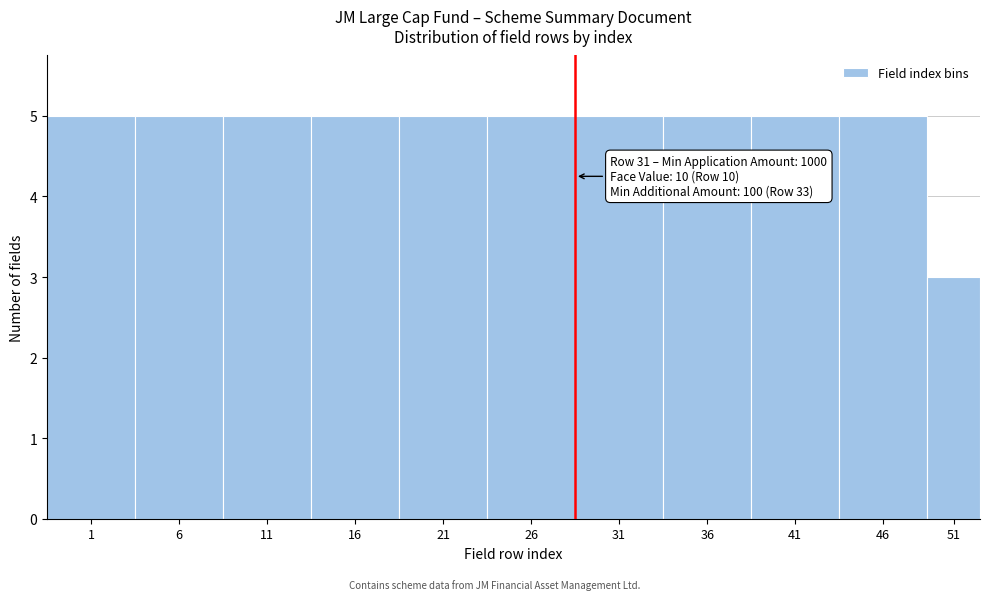

Reading left to right, transcribe all the data shown in this chart.

5	5	5	5	5	5	5	5	5	5	3